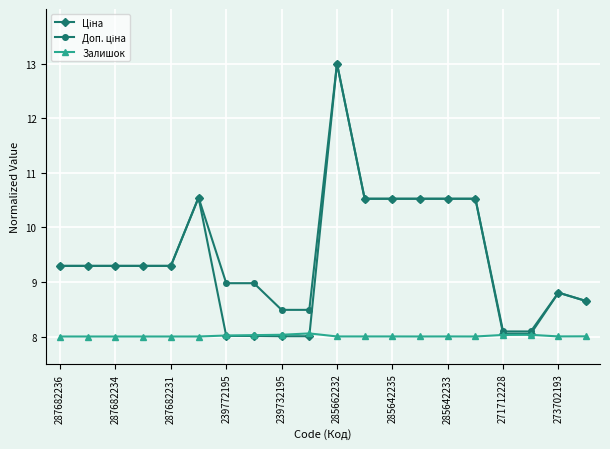

What is the maximum value shown in the chart?

13.0